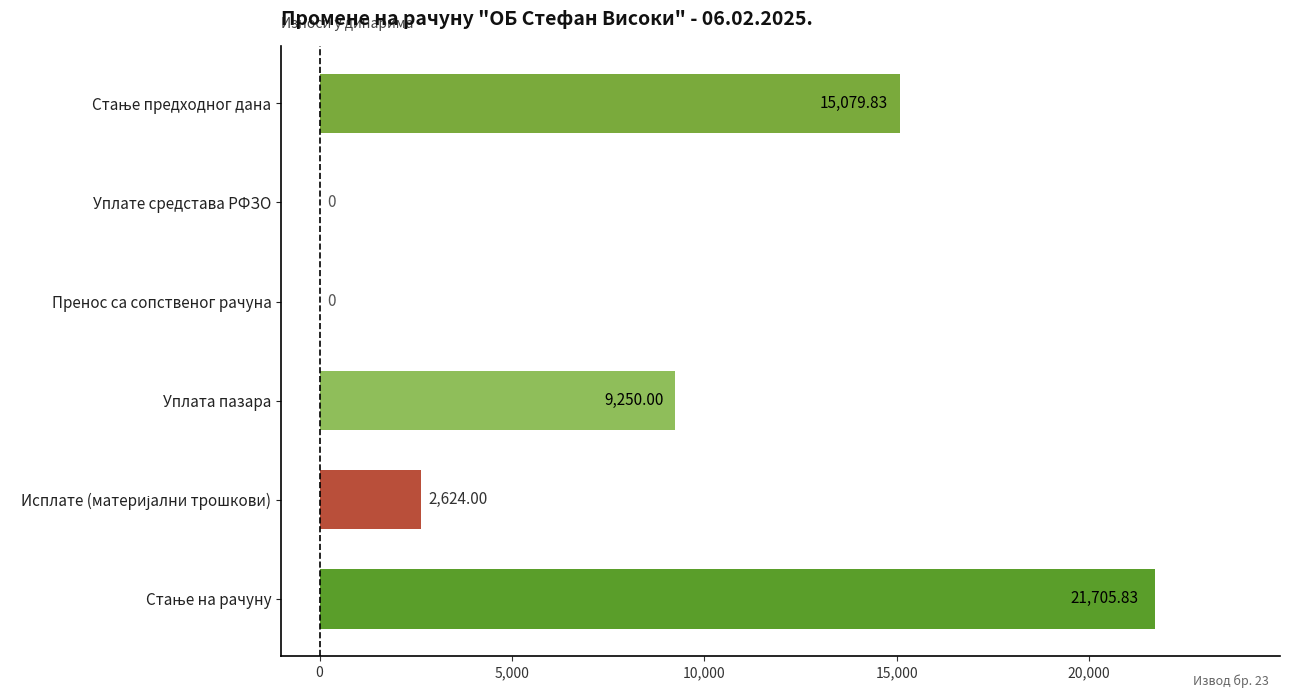

What is the greatest value displayed?

21705.8